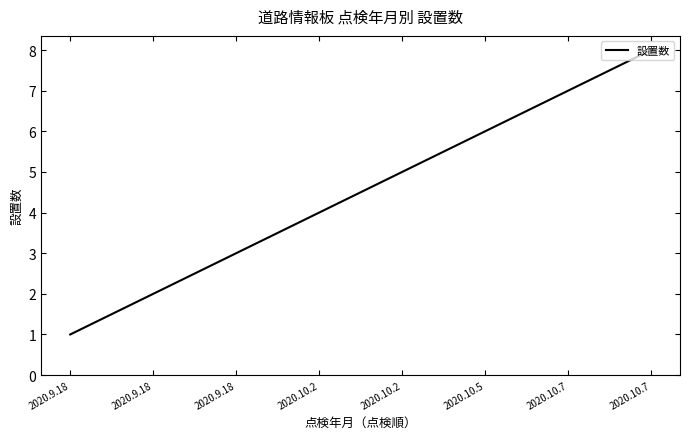

How many series are shown in this chart?

1